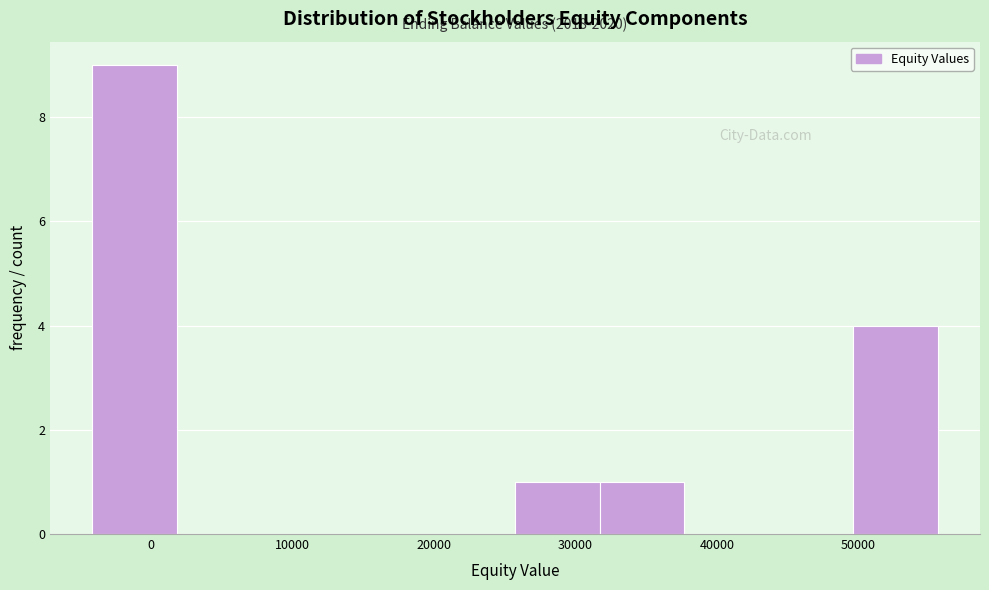

Over which range of the x-axis is the bar tallest?

-4000 to 2000